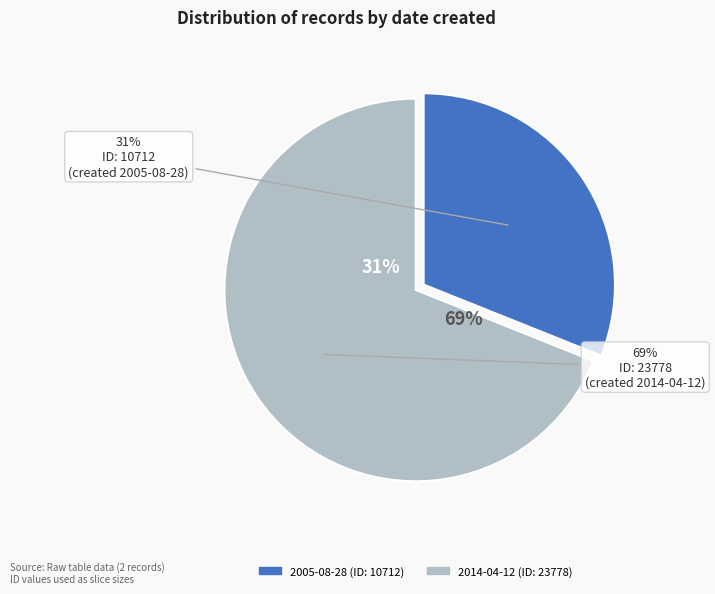

What percentage is the 2014-04-12 slice, to the nearest percent?

69%